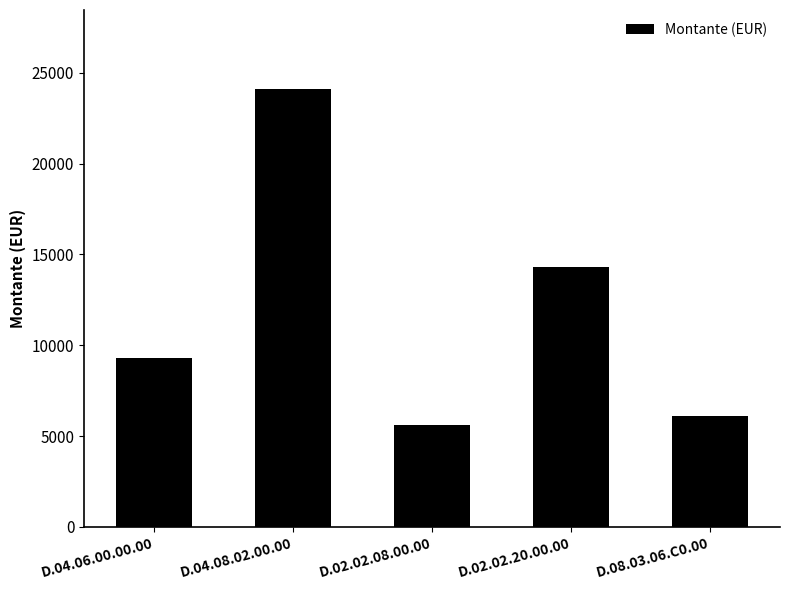

True or false: the data shows 9320 at D.04.06.00.00.00.

True